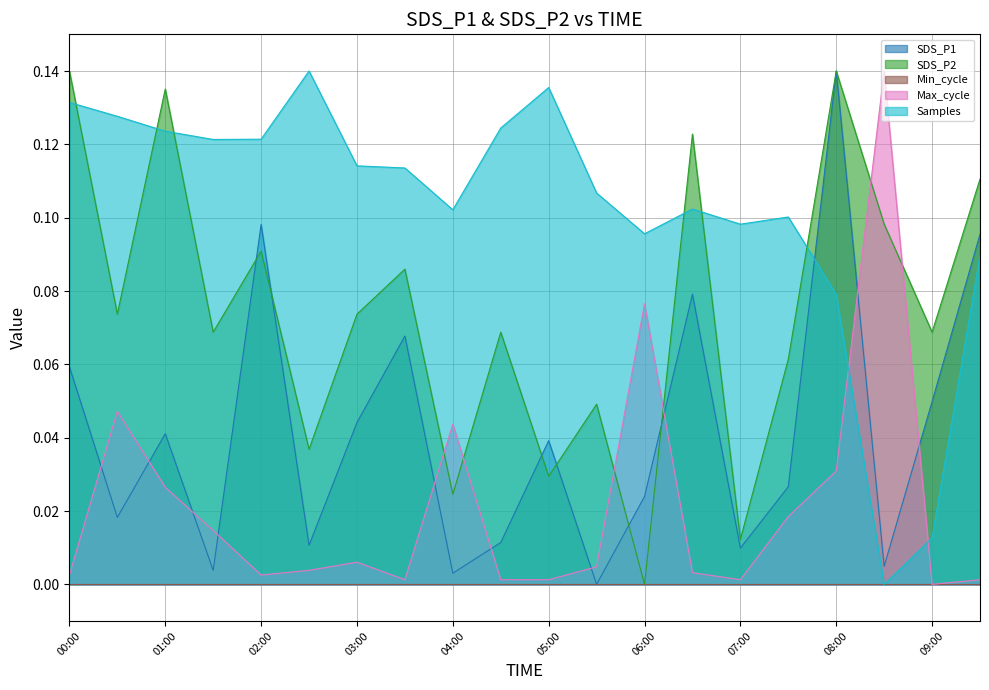

At which category is the sum across all series the highest?

08:00